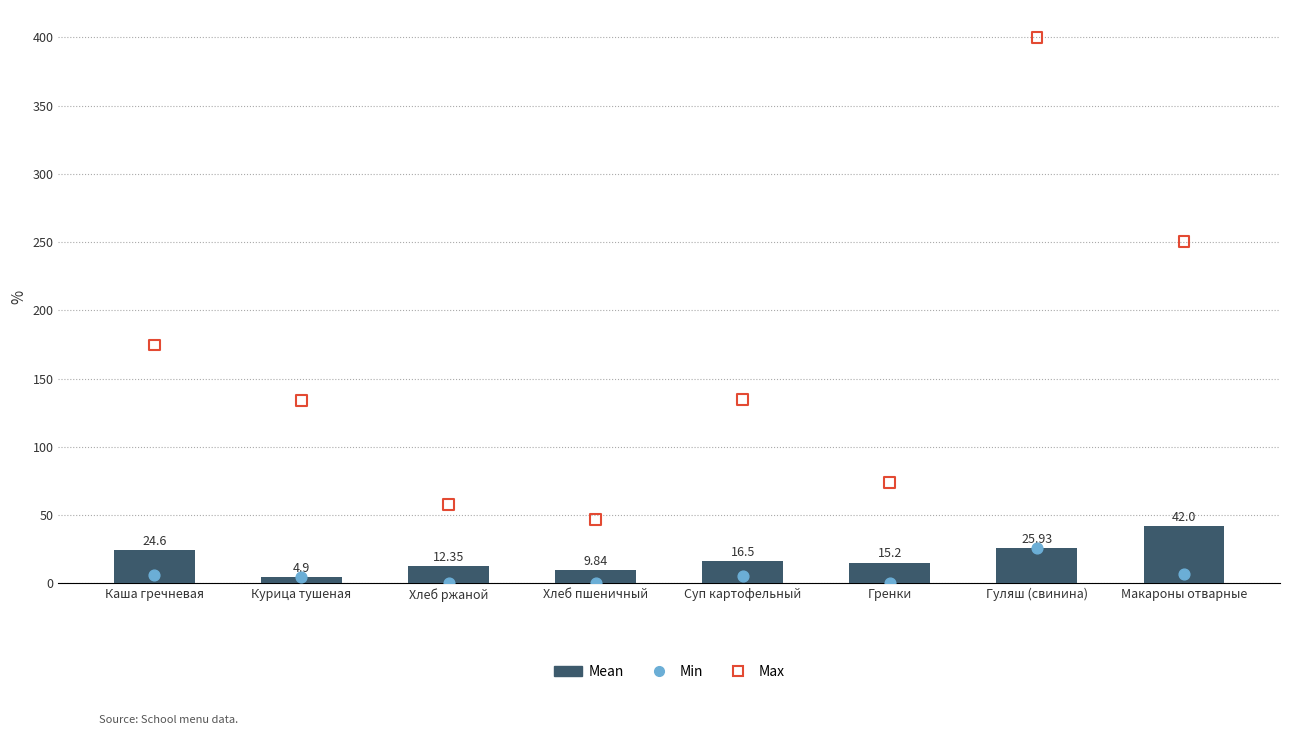

At which category is the sum across all series the highest?

Гуляш (свинина)